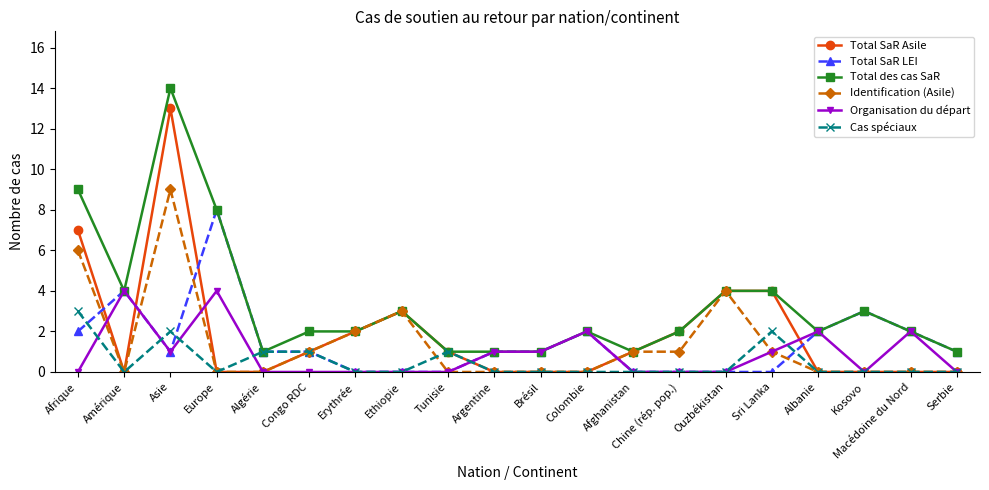

List the series in order of their peak value, lowest first.

Cas spéciaux, Organisation du départ, Total SaR LEI, Identification (Asile), Total SaR Asile, Total des cas SaR